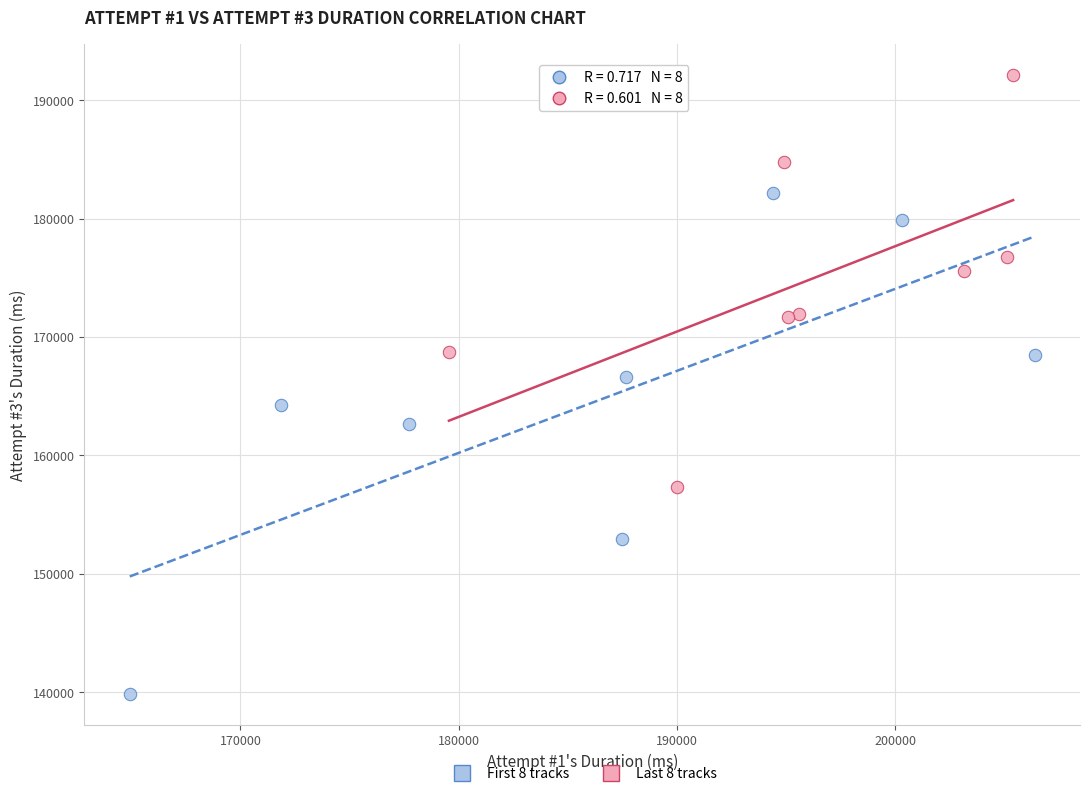

Which series contains the lowest Y value?

First 8 tracks